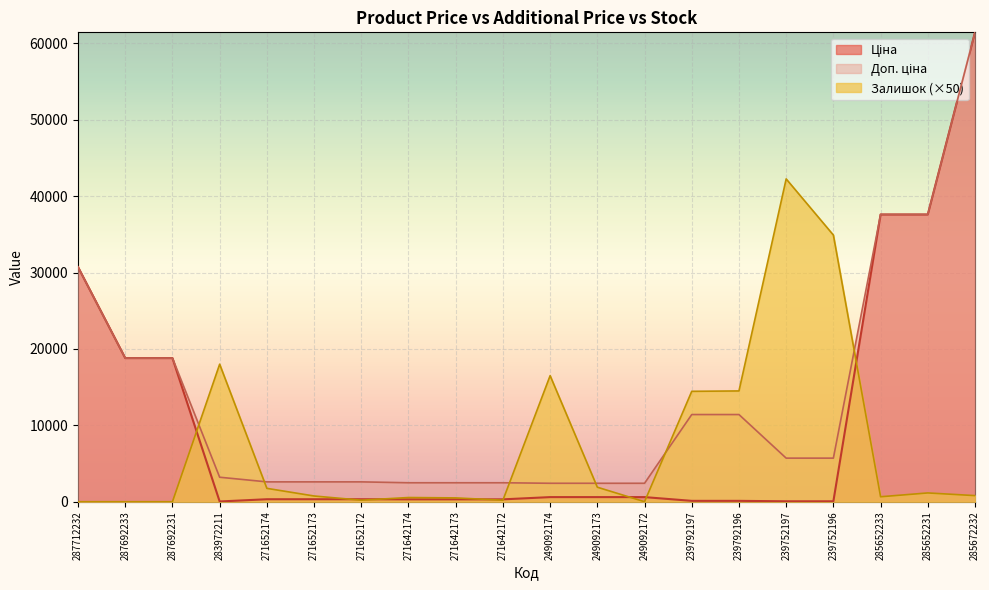

What is the highest value of the Доп. ціна series?

61434.3